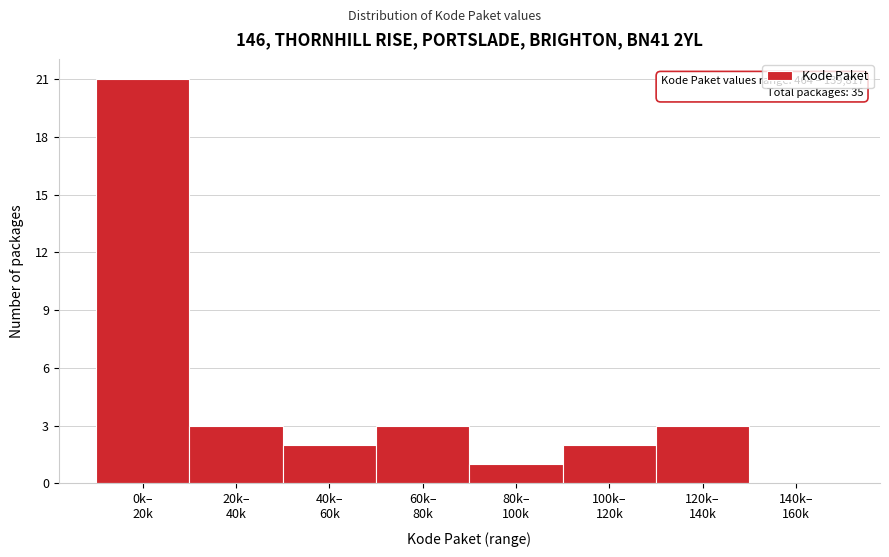

What is the maximum value shown in the chart?

21